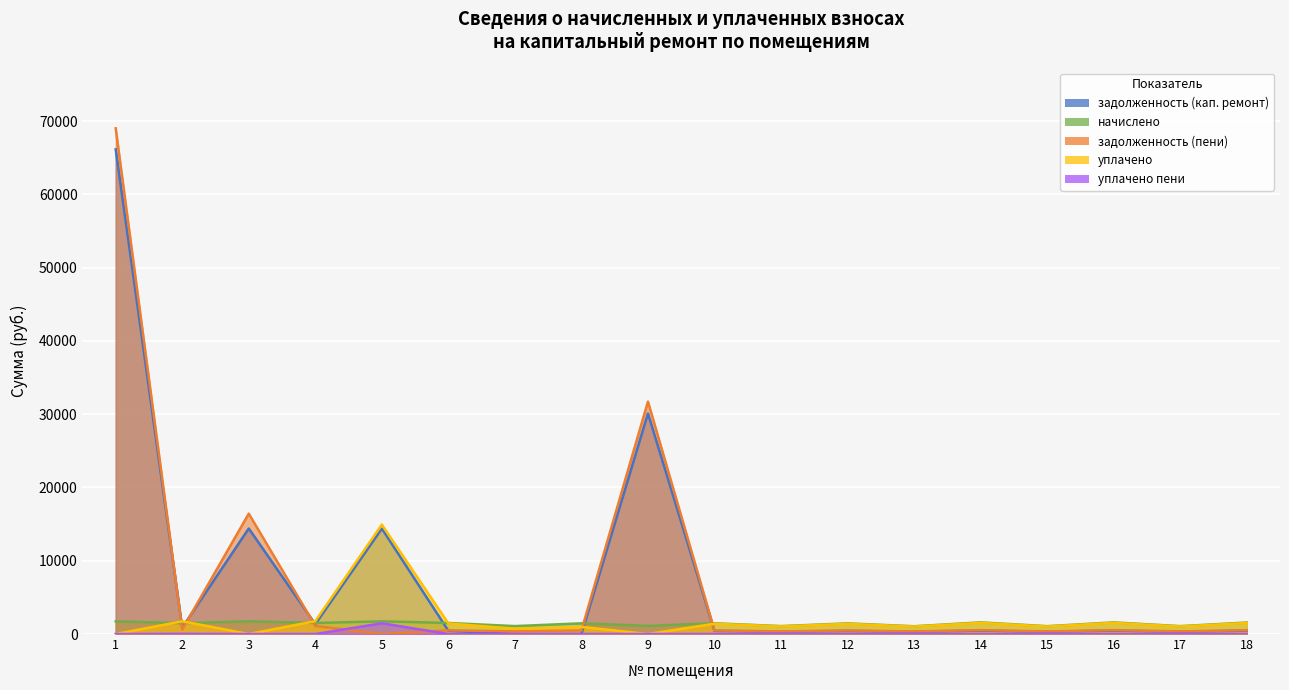

How many positive values does the задолженность (кап. ремонт) series have?

16